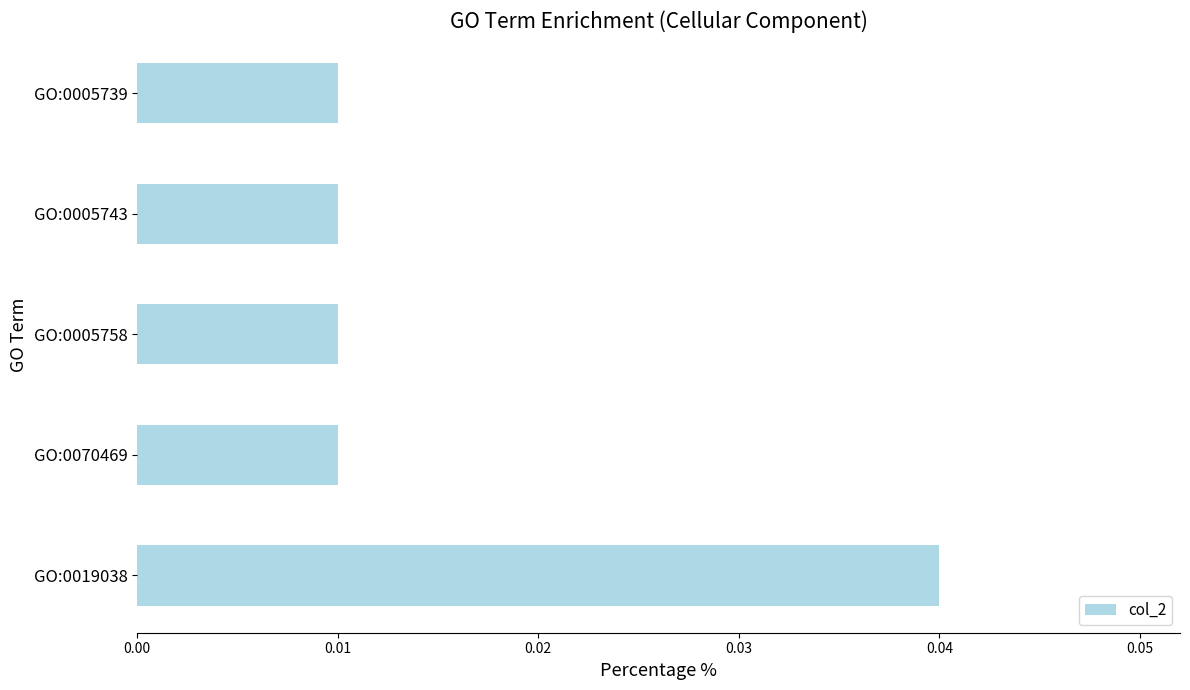

Does the chart contain stacked bars?

No